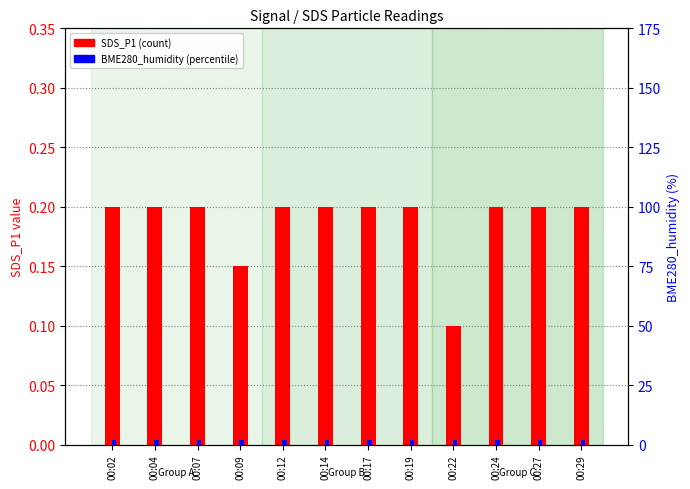

How many groups of bars are there?

12